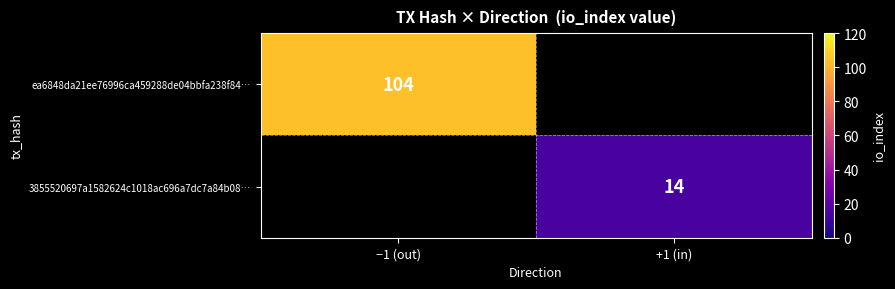

Is it true that ea6848da21ee76996ca459288de04bbfa238f84… equals 104 at −1 (out)?

True